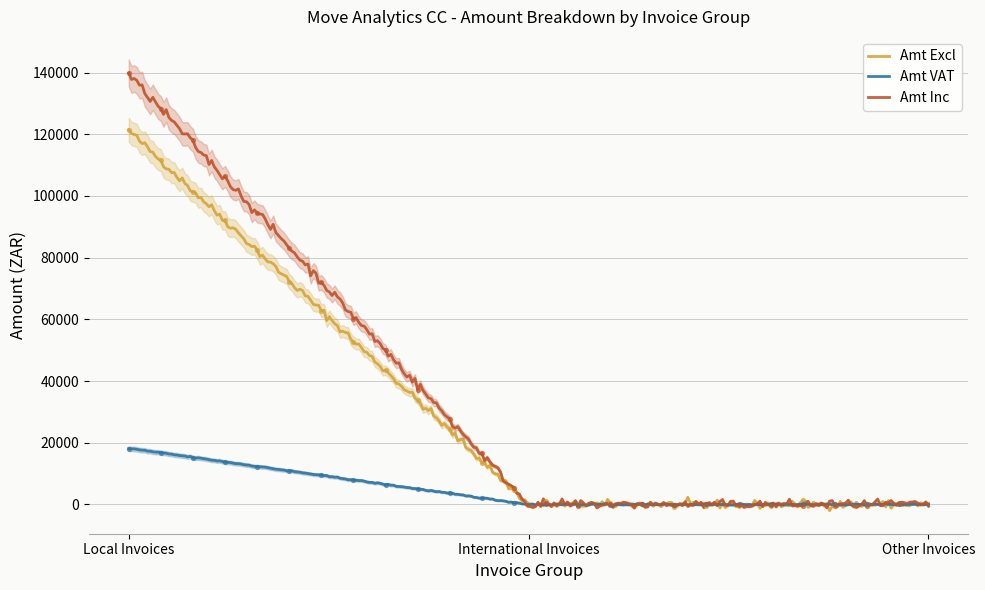

At which category is the sum across all series the highest?

Local Invoices